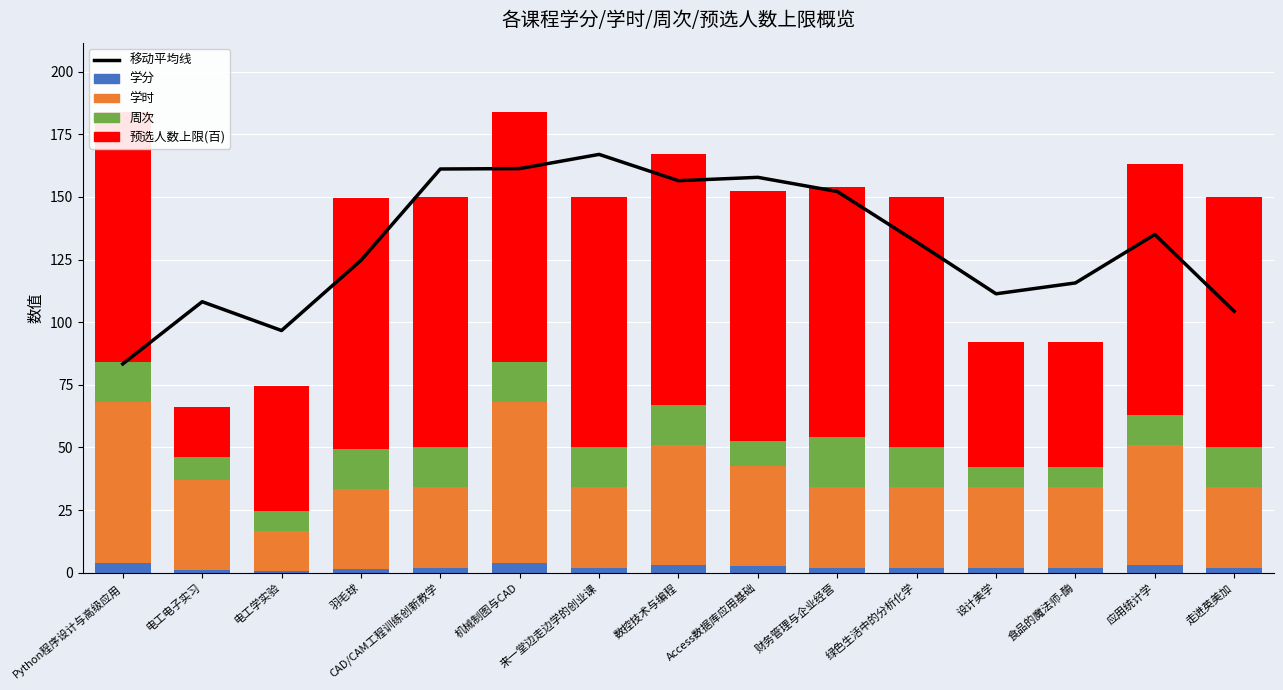

Reading left to right, list all the values displayed in this chart.

移动平均线: 83.3	108.2	96.7	124.7	161.2	161.3	167.0	156.5	157.8	152.2	132.0	111.3	115.7	135.0	104.3
学分: 4.0	1.0	0.5	1.5	2.0	4.0	2.0	3.0	2.5	2.0	2.0	2.0	2.0	3.0	2.0
学时: 64.0	36.0	16.0	32.0	32.0	64.0	32.0	48.0	40.0	32.0	32.0	32.0	32.0	48.0	32.0
周次: 16.0	9.0	8.0	16.0	16.0	16.0	16.0	16.0	10.0	20.0	16.0	8.0	8.0	12.0	16.0
预选人数上限(百): 100.0	20.0	50.0	100.0	100.0	100.0	100.0	100.0	100.0	100.0	100.0	50.0	50.0	100.0	100.0